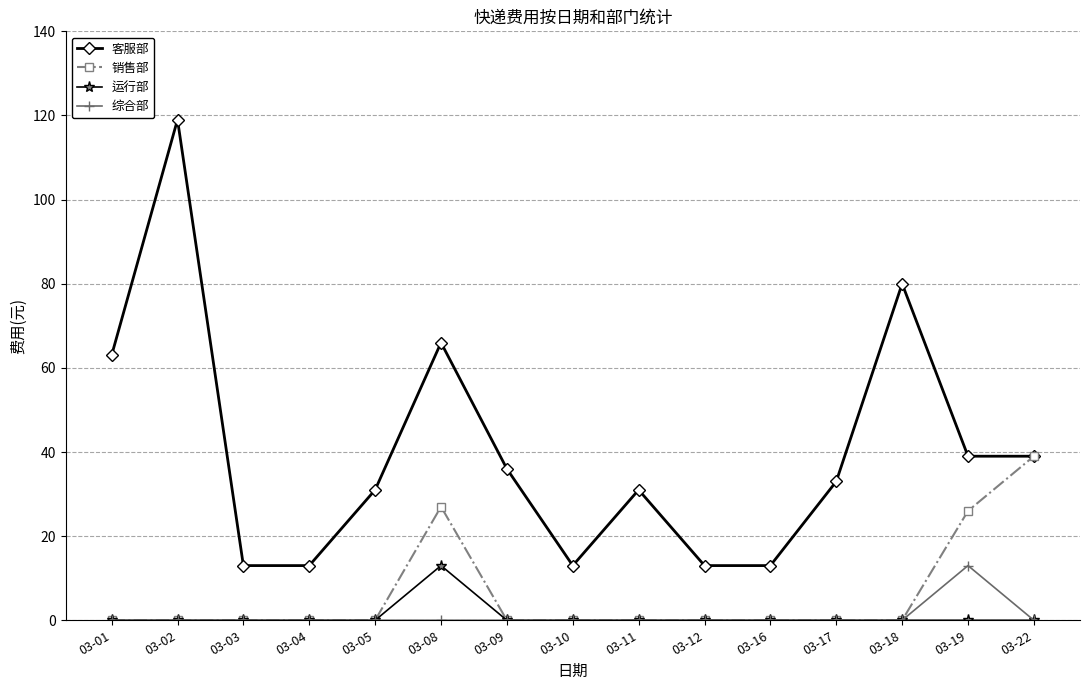

Is it true that 运行部 equals 0 at 03-05?

True